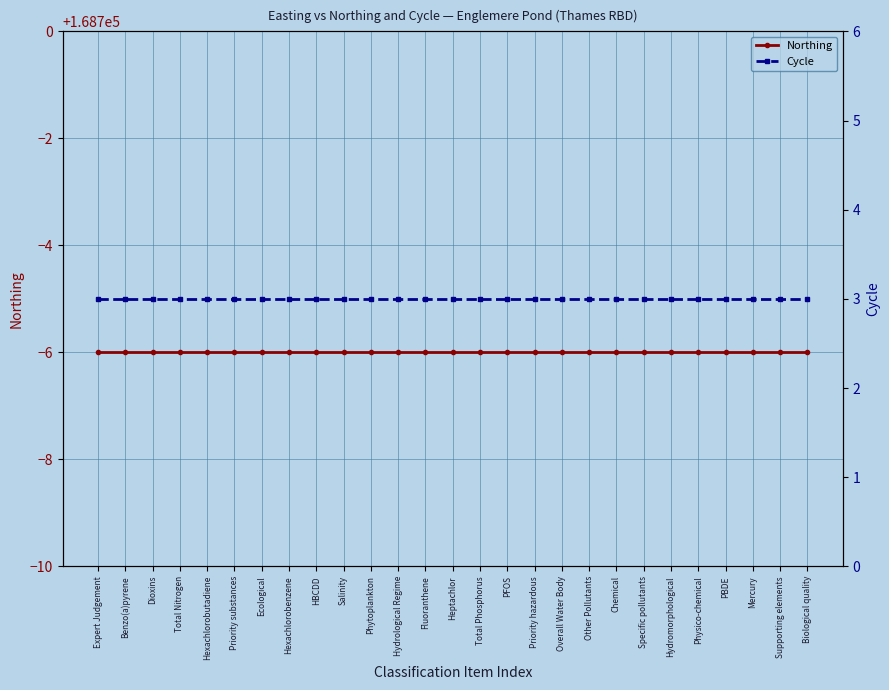

True or false: Northing and Cycle cross at least once.

False